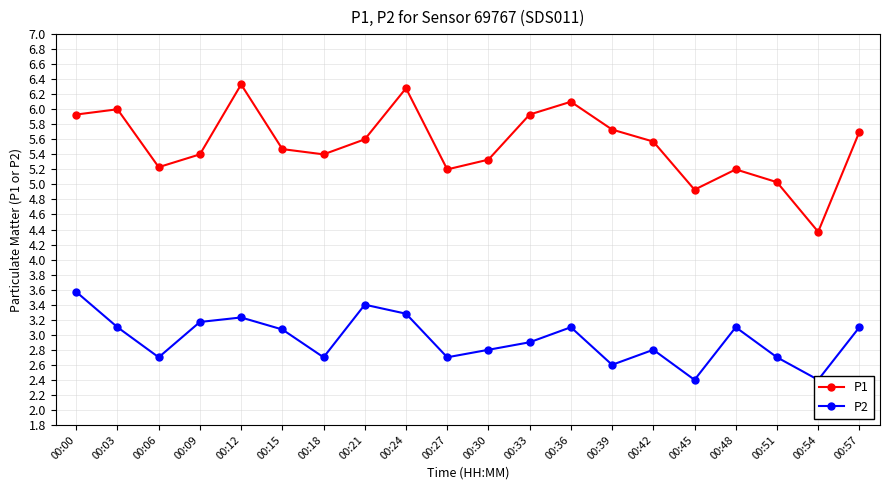

Reading left to right, extract all data points from this chart.

P1: 00:00=5.9	00:03=6.0	00:06=5.2	00:09=5.4	00:12=6.3	00:15=5.5	00:18=5.4	00:21=5.6	00:24=6.3	00:27=5.2	00:30=5.3	00:33=5.9	00:36=6.1	00:39=5.7	00:42=5.6	00:45=4.9	00:48=5.2	00:51=5.0	00:54=4.4	00:57=5.7
P2: 00:00=3.6	00:03=3.1	00:06=2.7	00:09=3.2	00:12=3.2	00:15=3.1	00:18=2.7	00:21=3.4	00:24=3.3	00:27=2.7	00:30=2.8	00:33=2.9	00:36=3.1	00:39=2.6	00:42=2.8	00:45=2.4	00:48=3.1	00:51=2.7	00:54=2.4	00:57=3.1